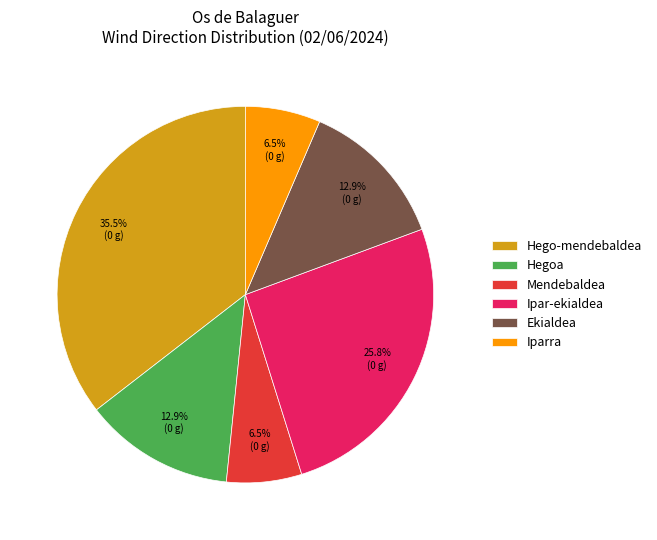

What percentage is NOT represented by Ekialdea?

87.1%